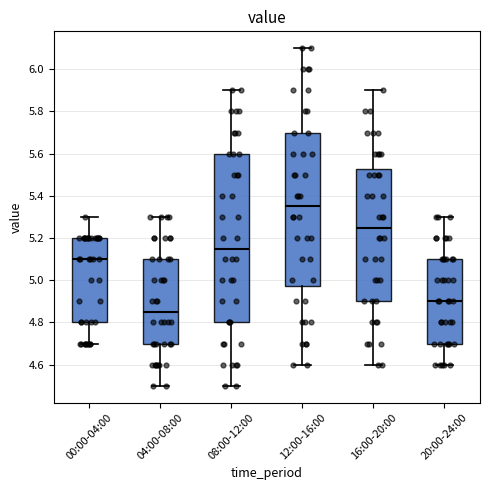

Where is the upper edge of the box for 08:00-12:00 on the y-axis? The values are not printed on the chart, so give them approximately, as read against the axis.

5.60